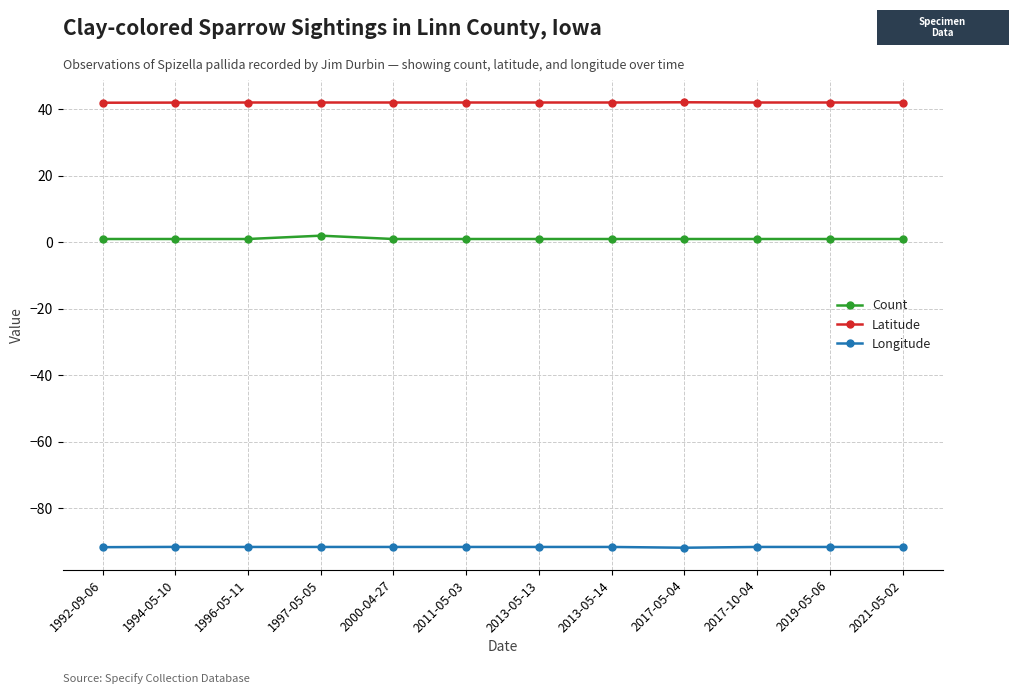

Rank the series by their maximum value, from highest to lowest.

Latitude, Count, Longitude